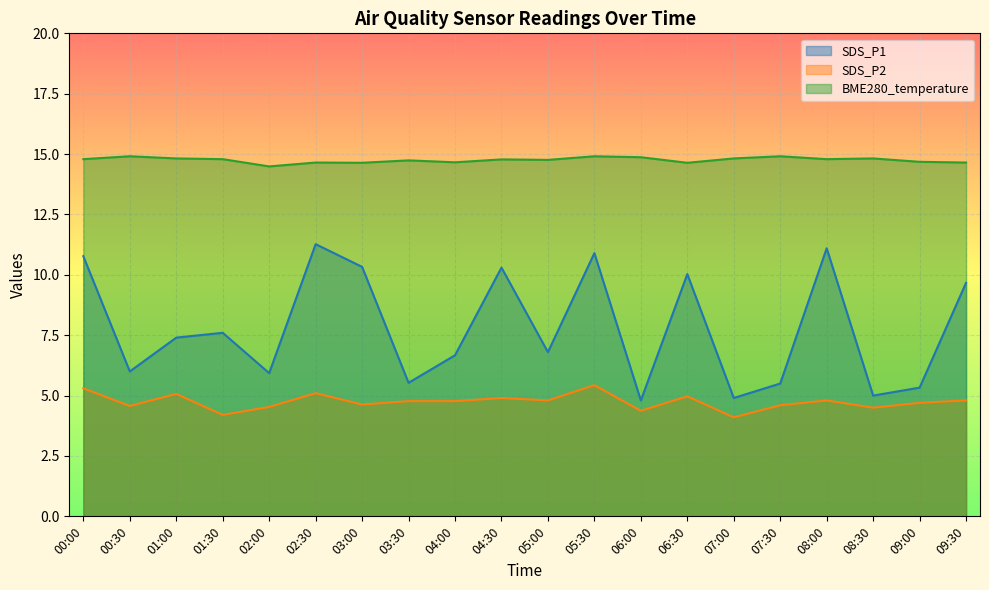

Is it true that SDS_P1 equals 11.3 at 02:30?

True